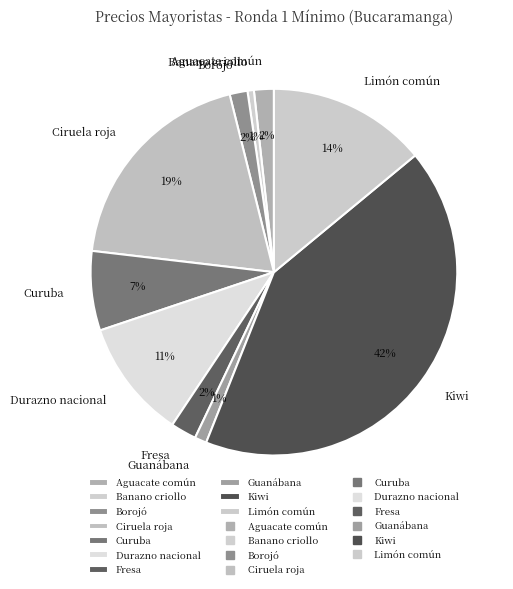

How many slices are in this pie chart?

10